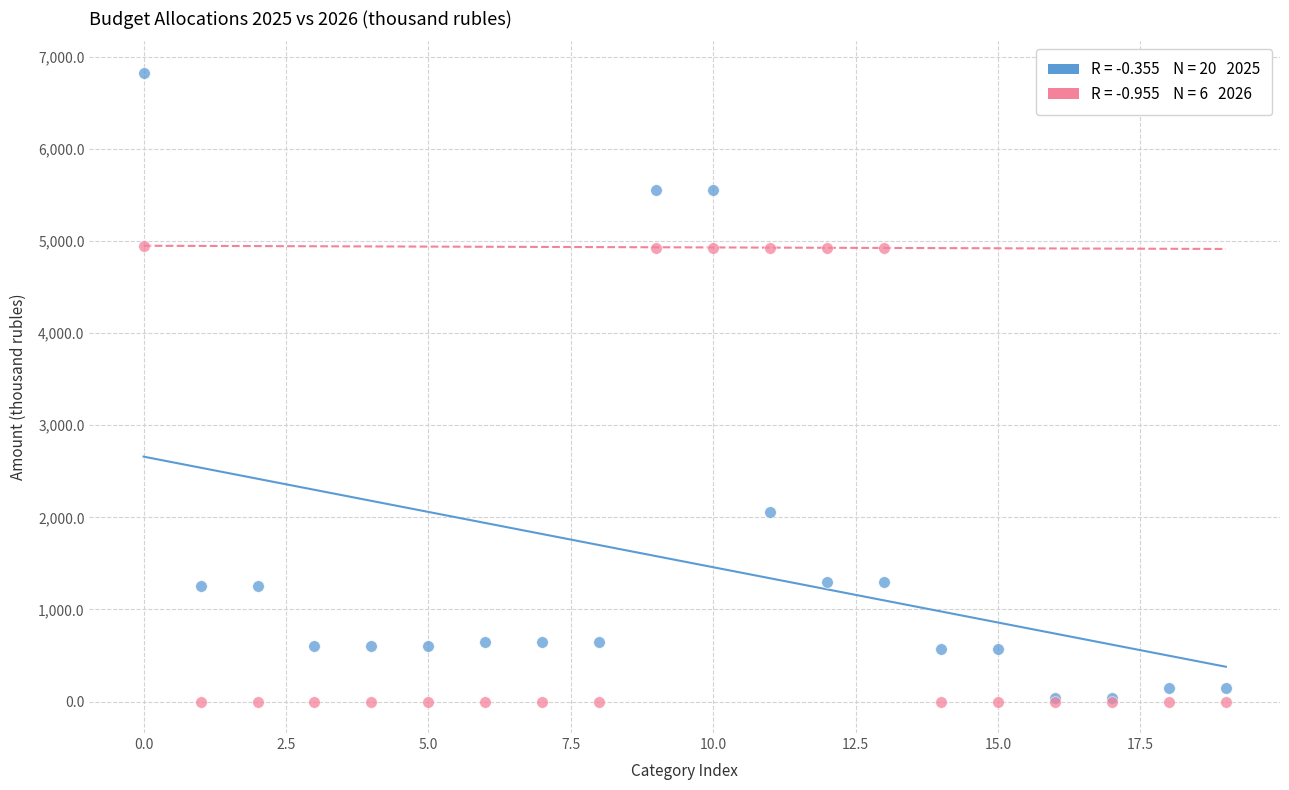

Across all series, what Y value is closest to 3412?

2060.0